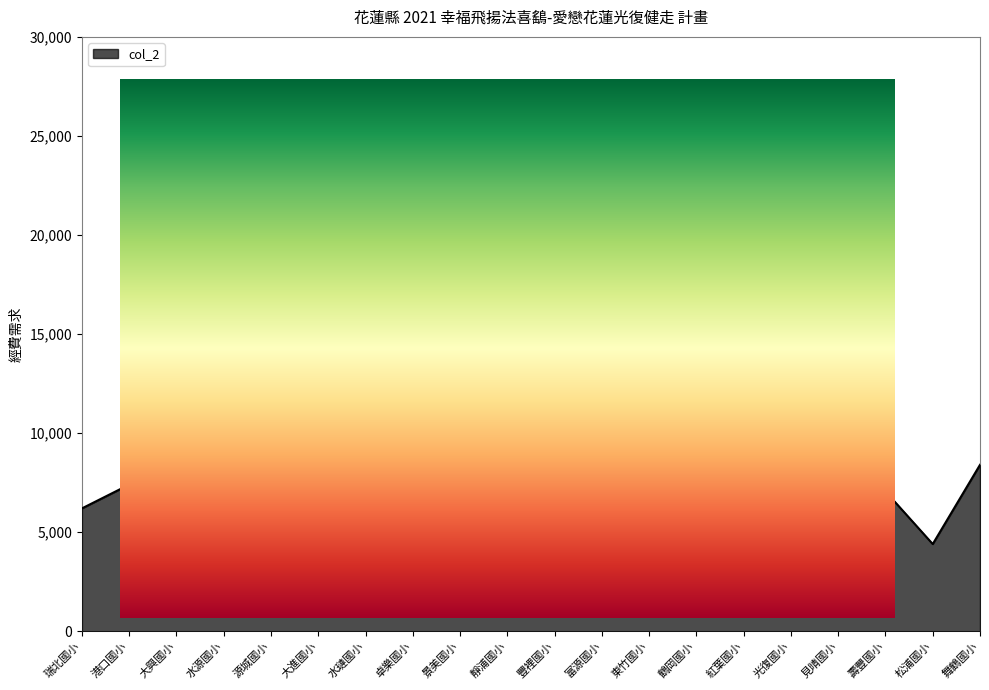

True or false: the data shows 7400 at 卓樂國小.

True